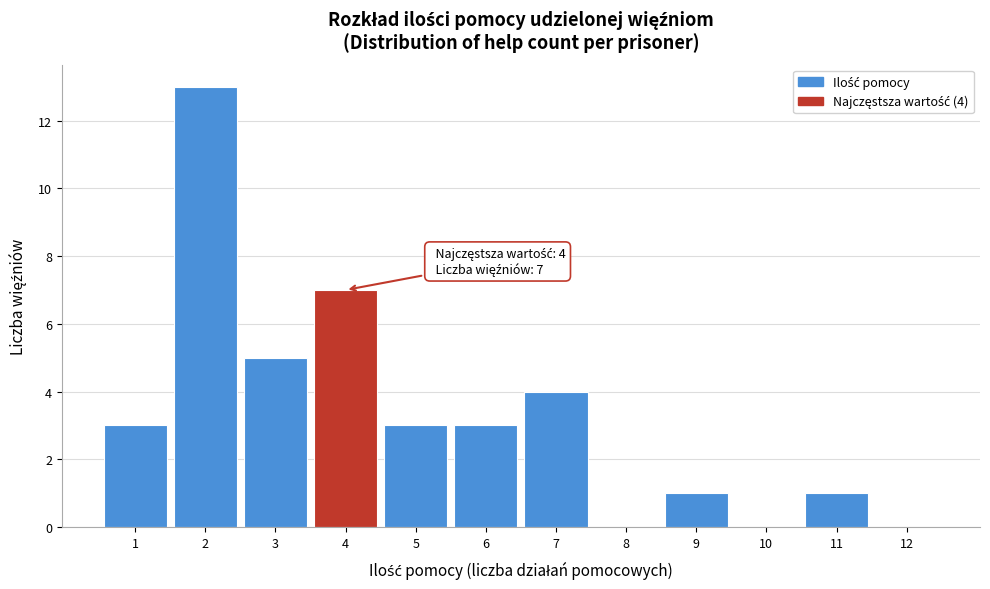

Over which range of the x-axis is the bar tallest?

1.5 to 2.5